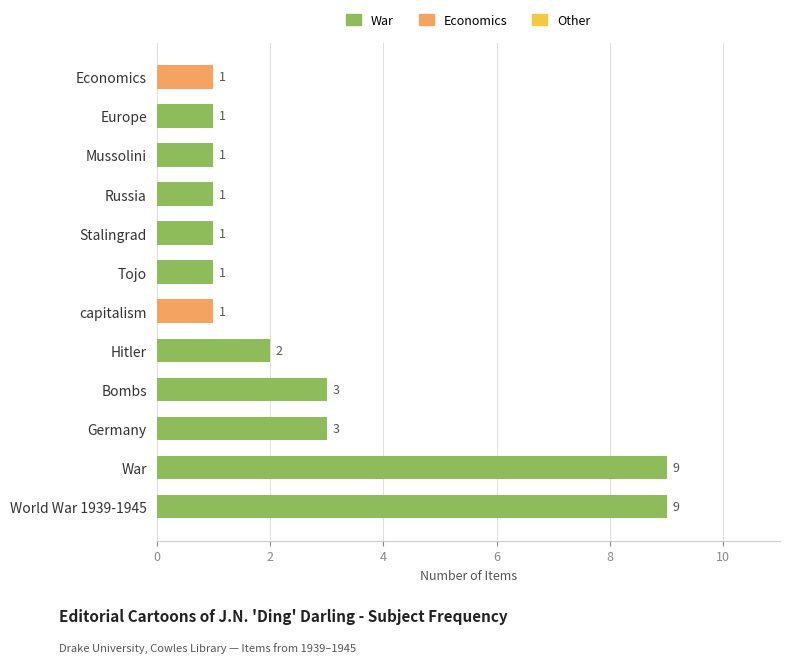

How many values are between 1 and 3?

10